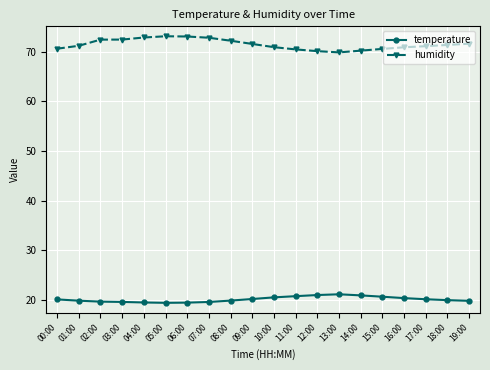

What is the value of the temperature point at the 19th from the left?

19.9